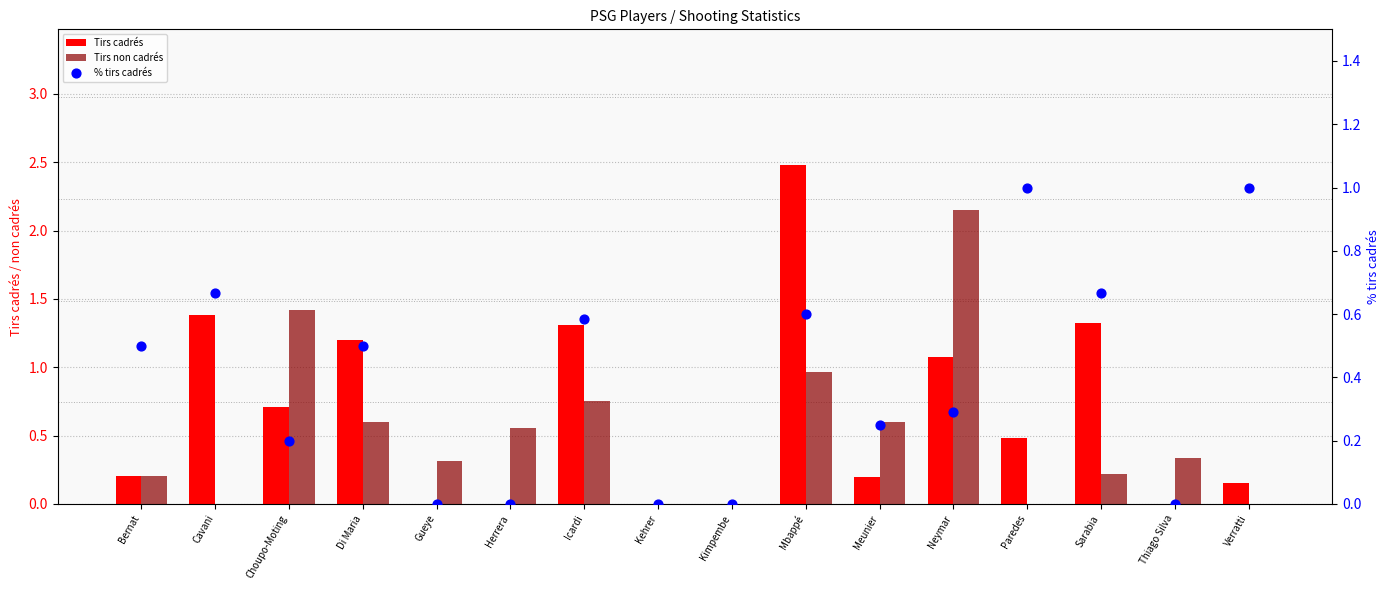

Which series reaches the maximum Y coordinate?

Tirs cadrés